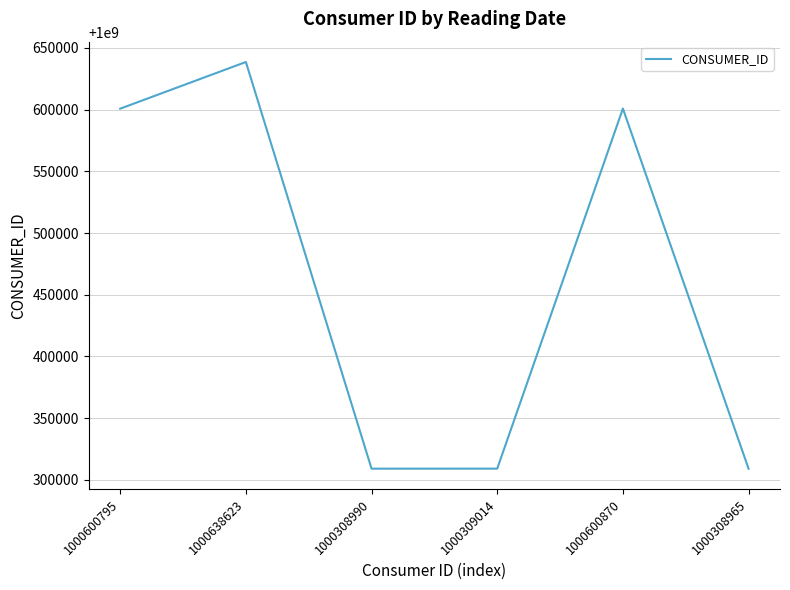

Approximately how many times larger is the value at 1000309014 compared to 1000638623?

1.0